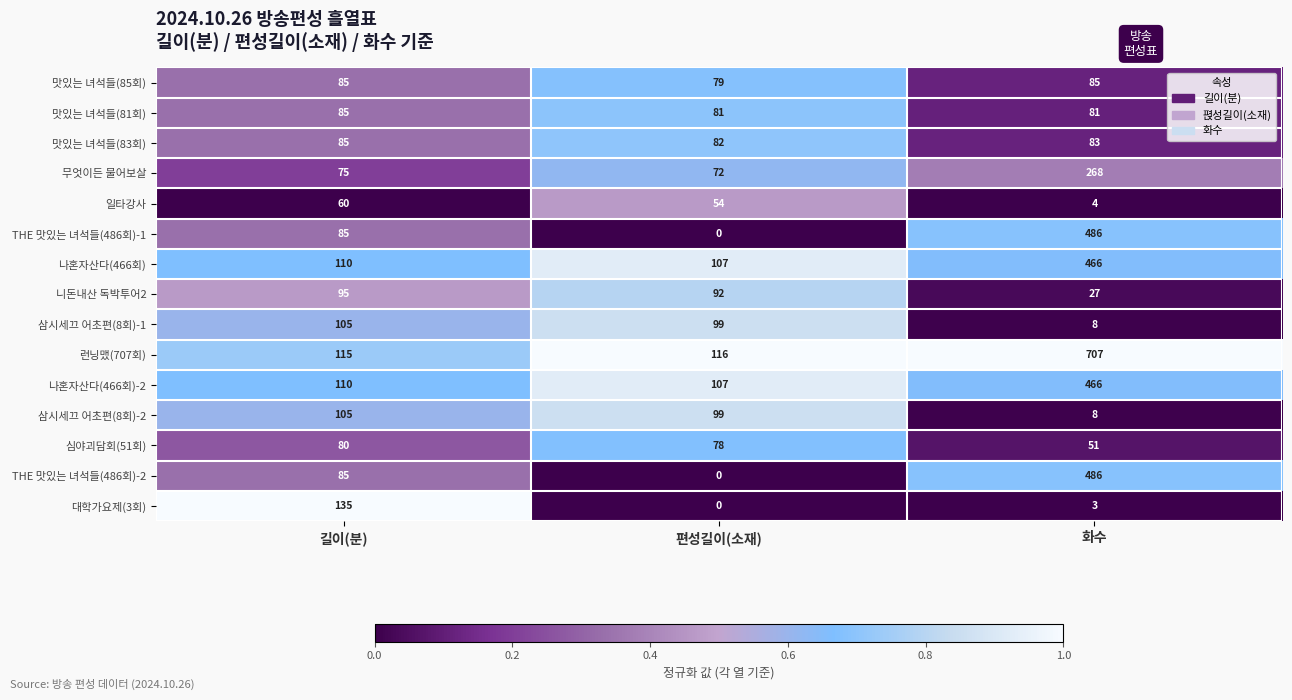

At which category is the sum across all series the highest?

화수